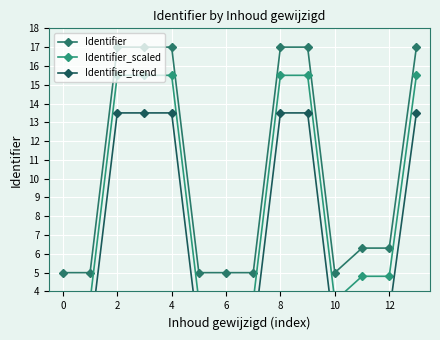

What is the smallest value displayed?

1.5